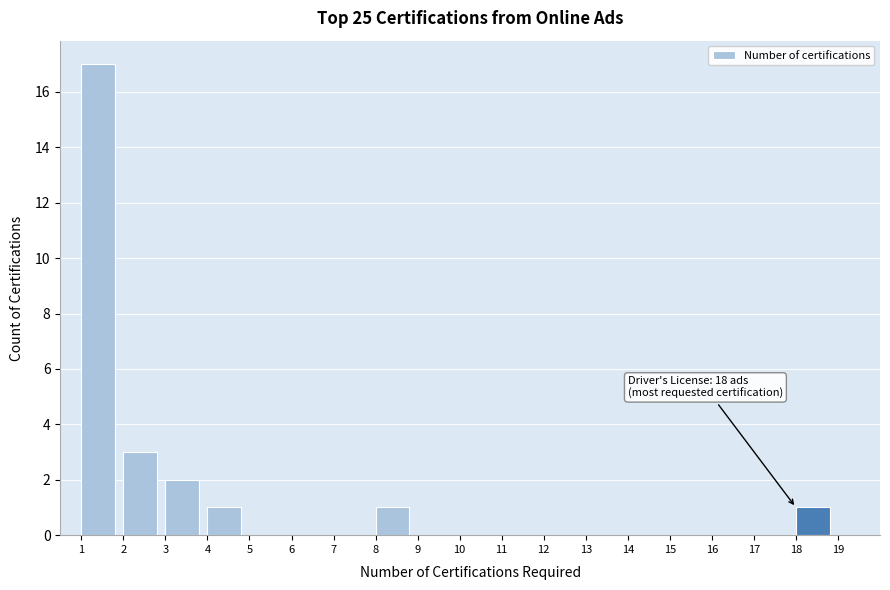

Over which range of the x-axis is the bar tallest?

1 to 2